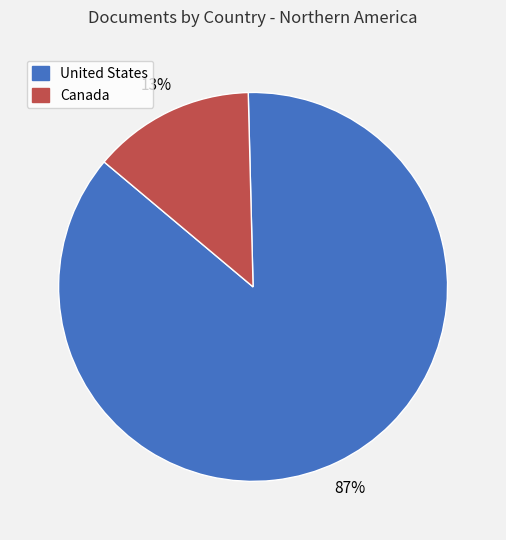

Which has a higher value, Canada or United States?

United States